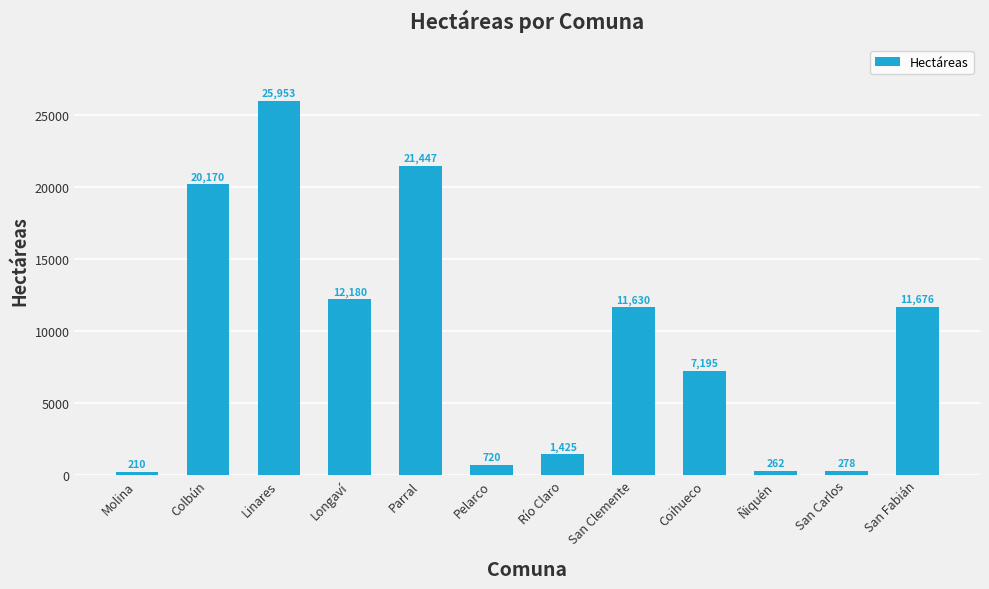

What is the ratio of the value at San Fabián to the value at Linares?

0.4